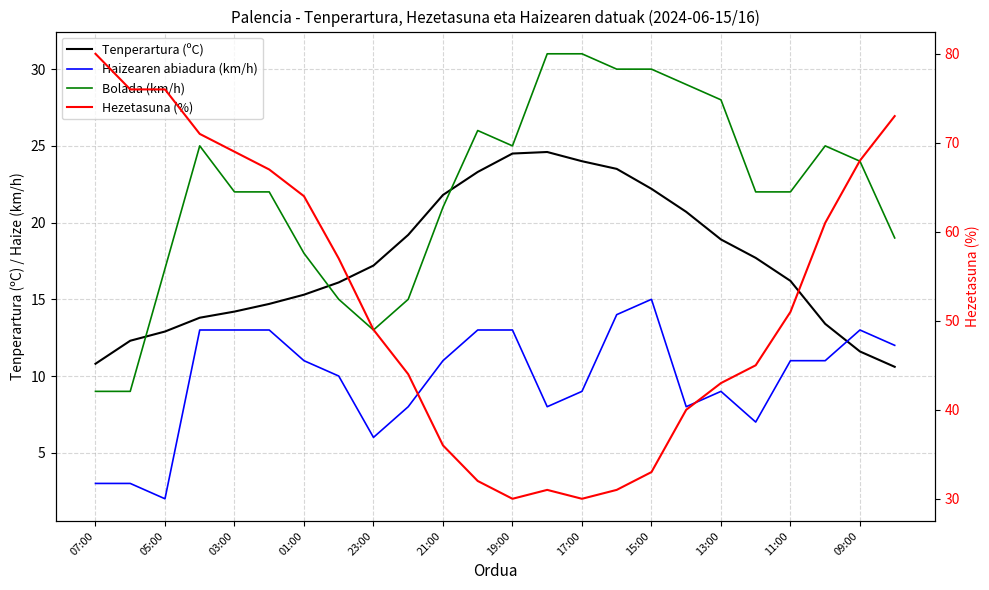

Does the chart have visible grid lines?

Yes